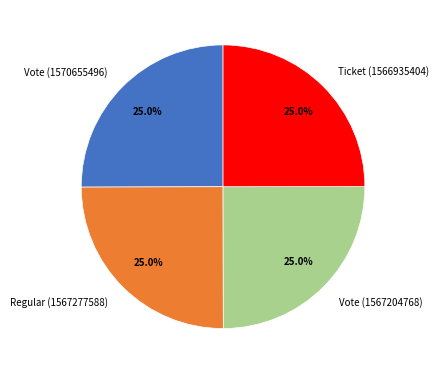

How much of the chart is everything except Regular (1567277588)?

75.0%